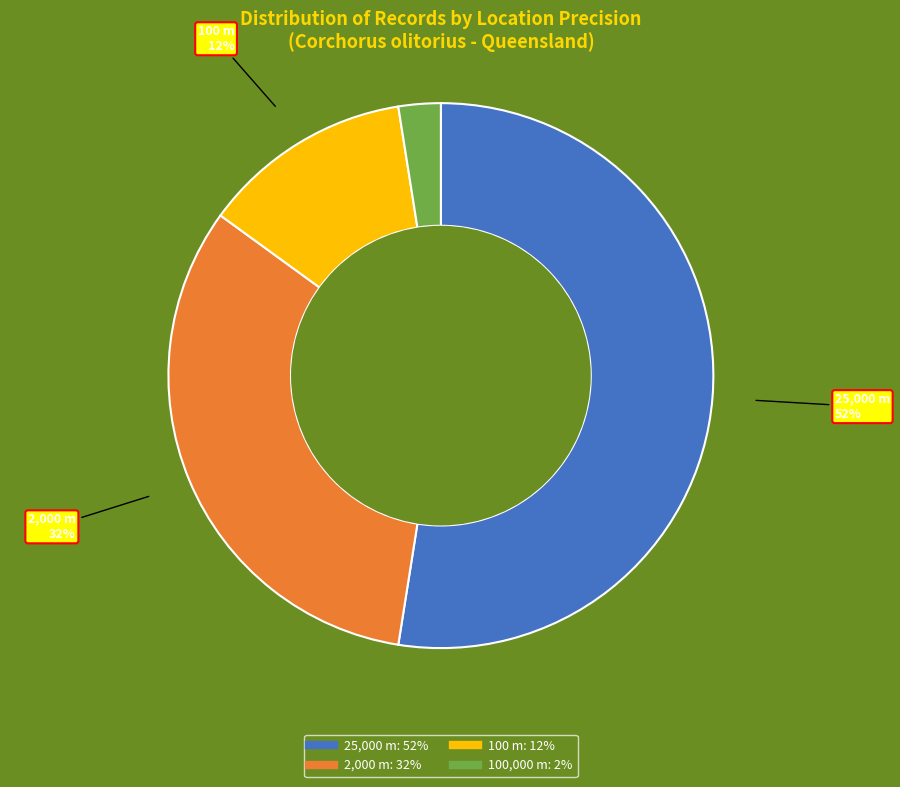

Is there a majority slice in this chart?

Yes